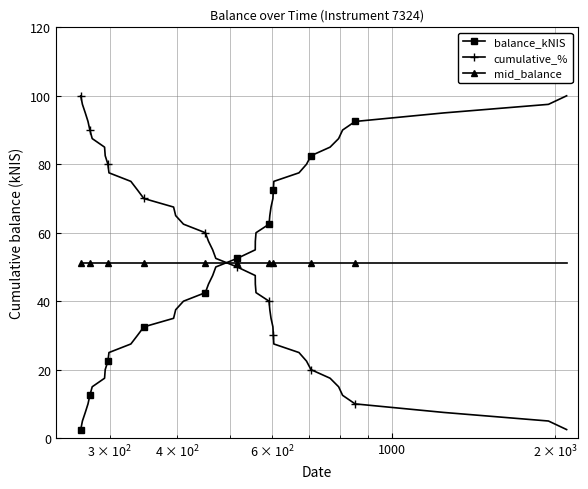

What is the lowest value of the balance_kNIS series?

2.5